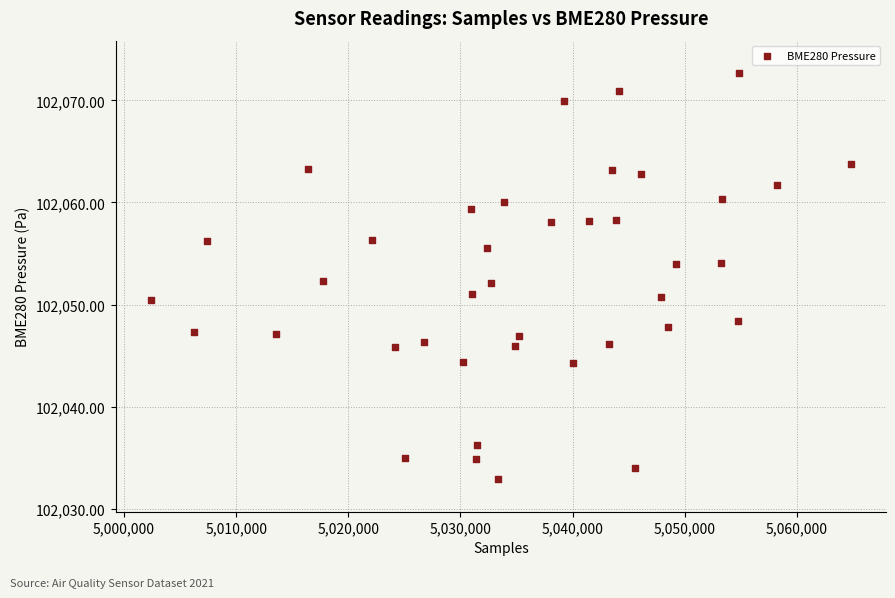

What is the range of X values (max minus min)?

62441.0